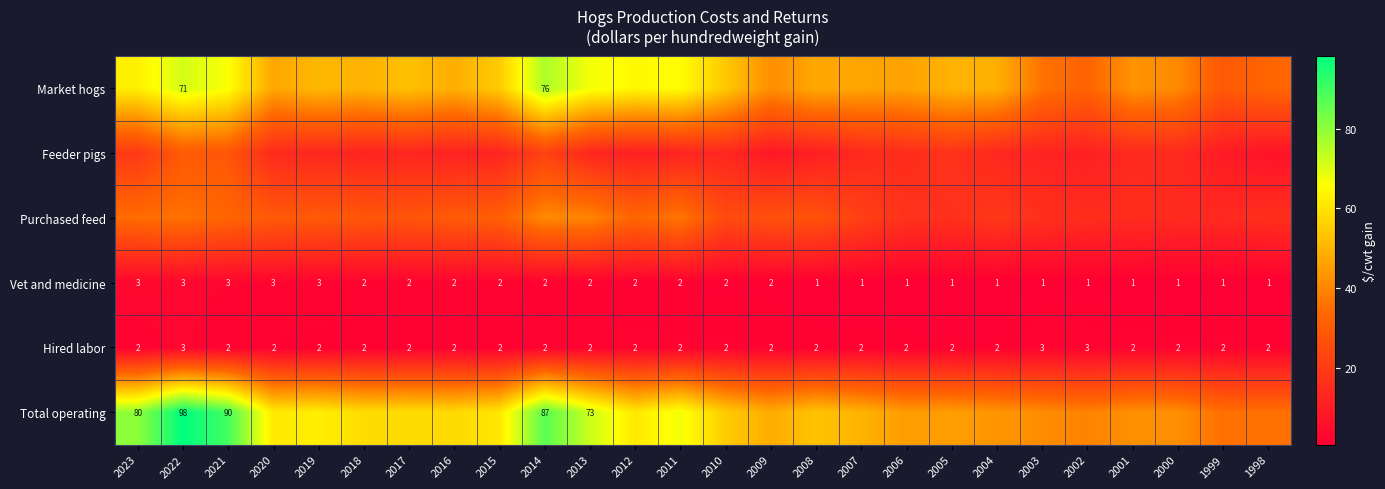

At which category does the chart reach its minimum across all series?

2004